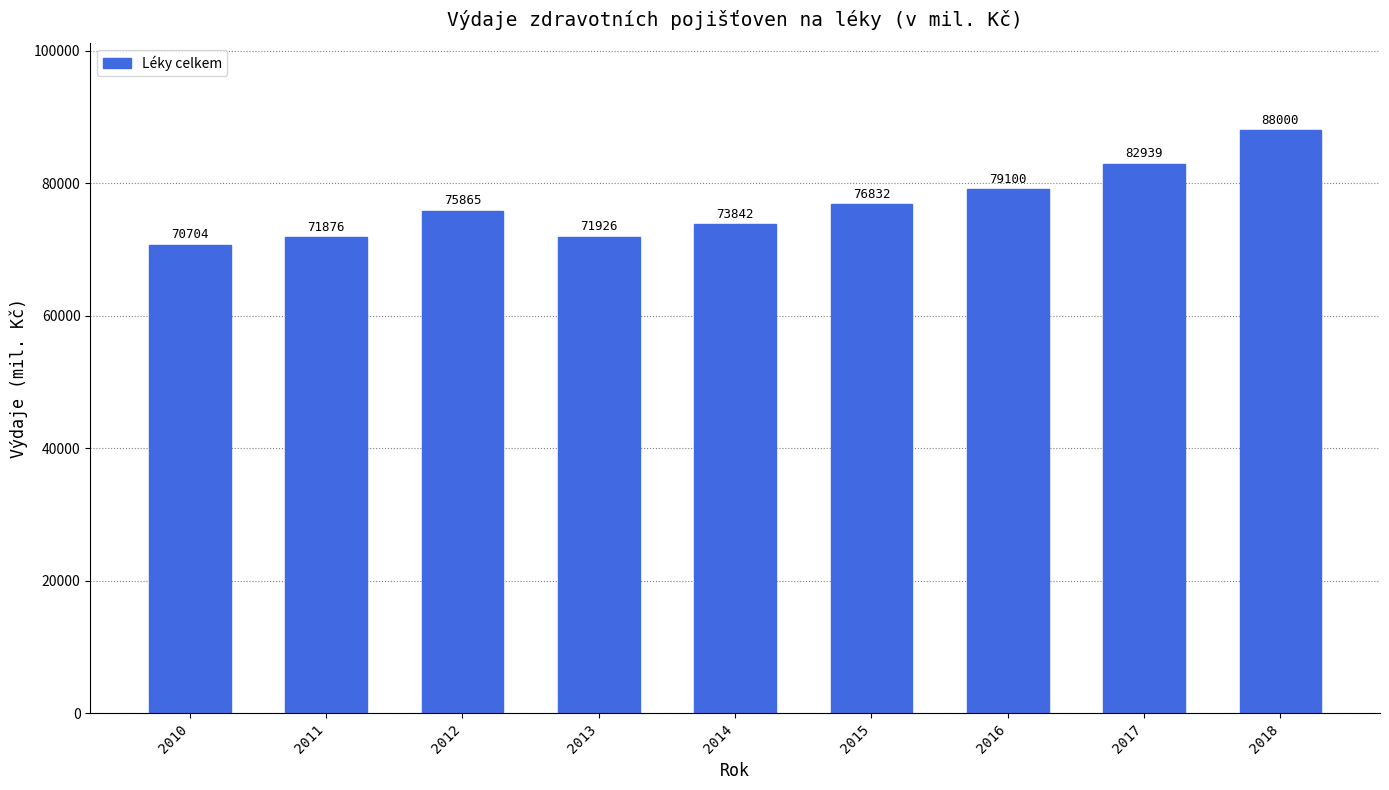

What is the ratio of the value at 2014 to the value at 2018?

0.8